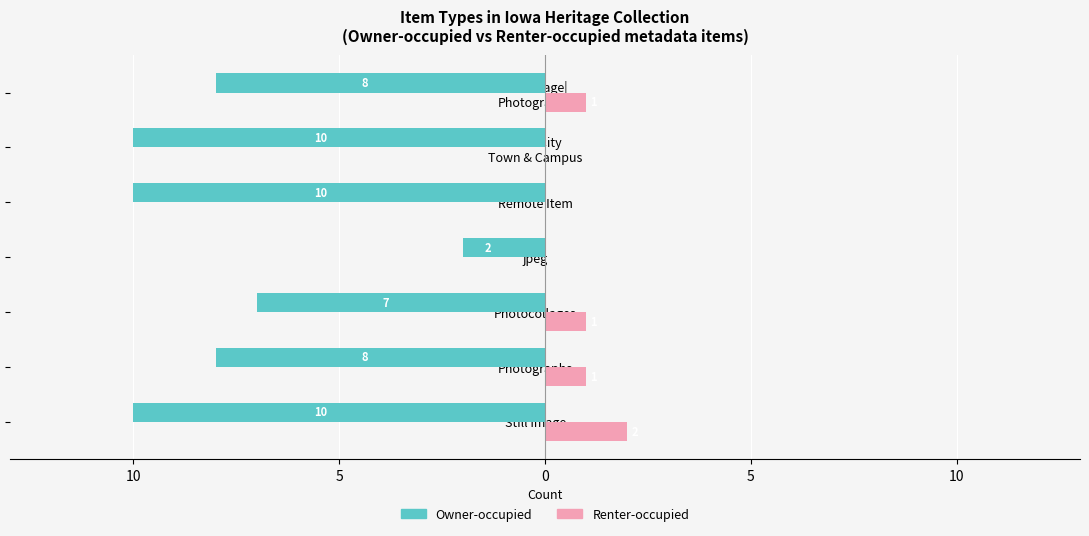

Which series has the widest spread of values?

Owner-occupied